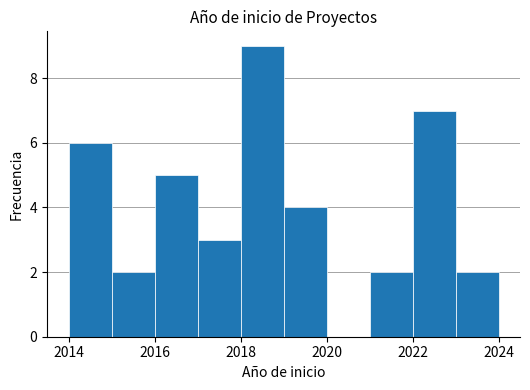

Reading left to right, list every bar in this chart as the range it spans on the x-axis followed by its height. The values are not printed on the chart, so give them approximately, as read against the axis.

2014 to 2015: 6
2015 to 2016: 2
2016 to 2017: 5
2017 to 2018: 3
2018 to 2019: 9
2019 to 2020: 4
2020 to 2021: 0
2021 to 2022: 2
2022 to 2023: 7
2023 to 2024: 2